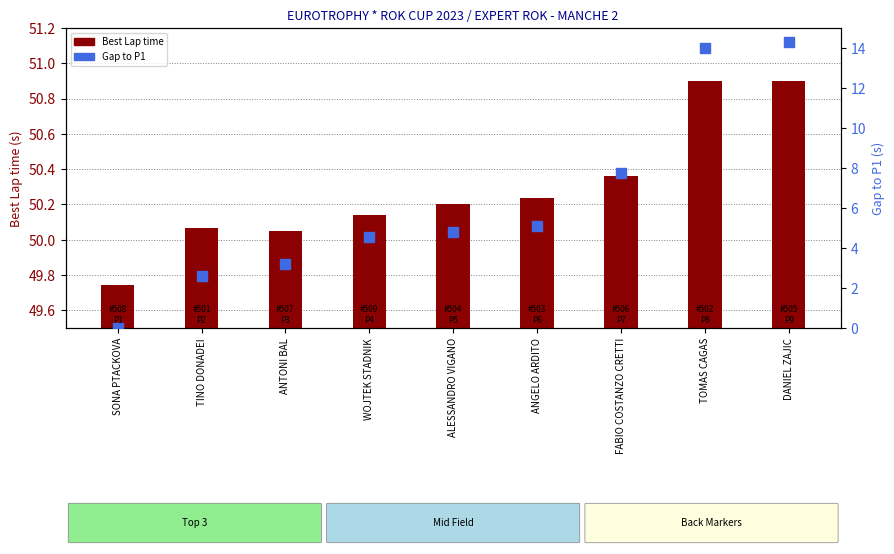

At which category is the sum across all series the highest?

DANIEL ZAJIC